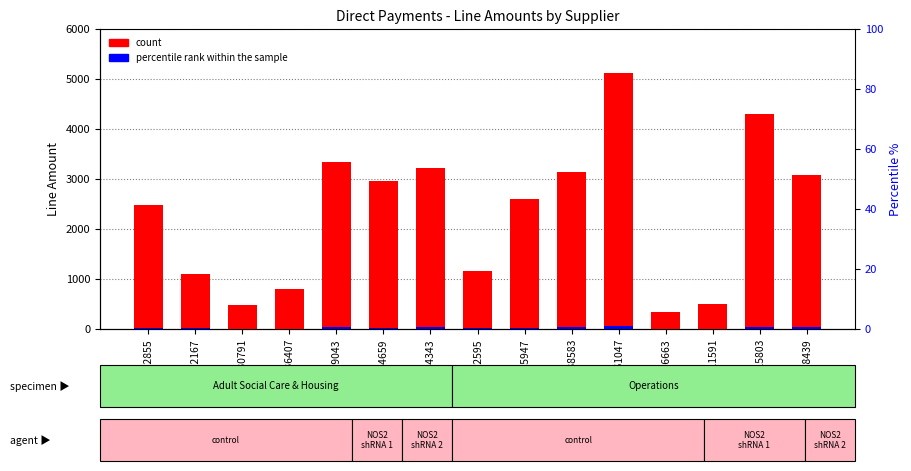

At which label is count closest to 2731?

DP325947